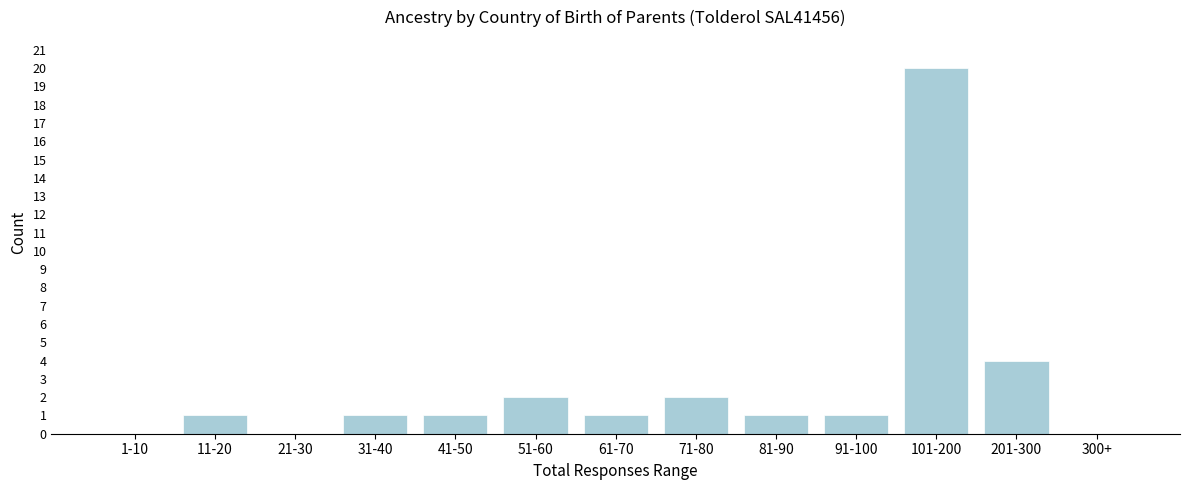

Reading left to right, what are all the values shown in this chart?

1-10=0	11-20=1	21-30=0	31-40=1	41-50=1	51-60=2	61-70=1	71-80=2	81-90=1	91-100=1	101-200=20	201-300=4	300+=0